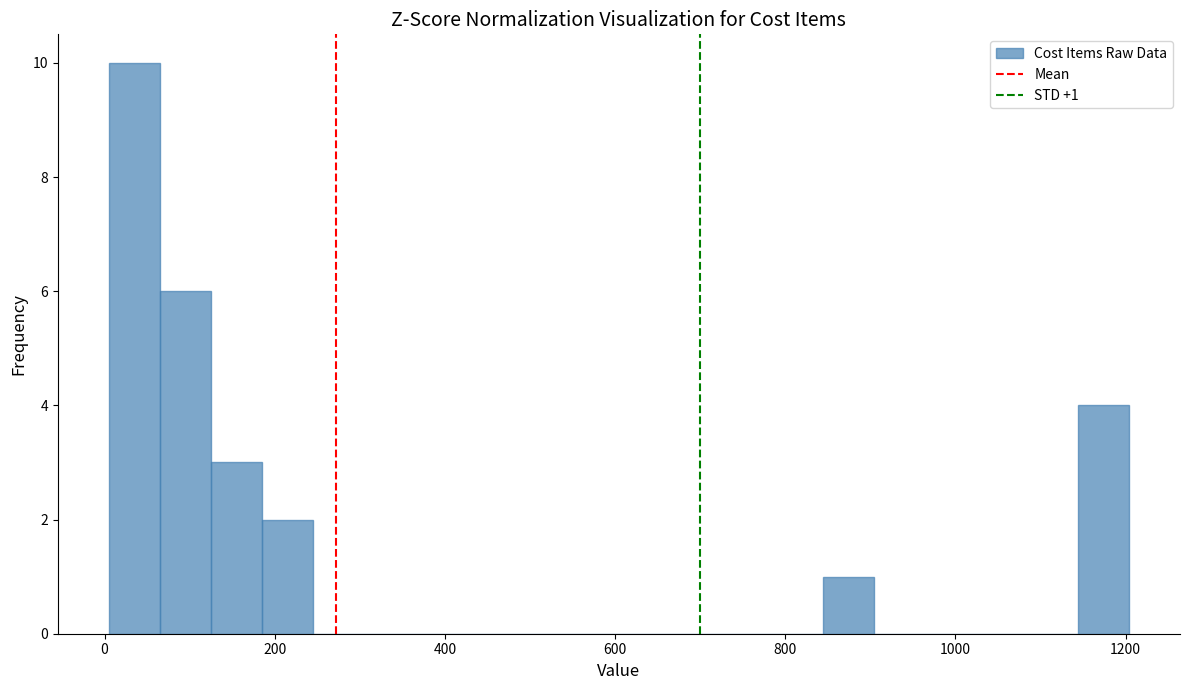

Read against the x-axis, roughly where is the centre of the tallest bar?

40